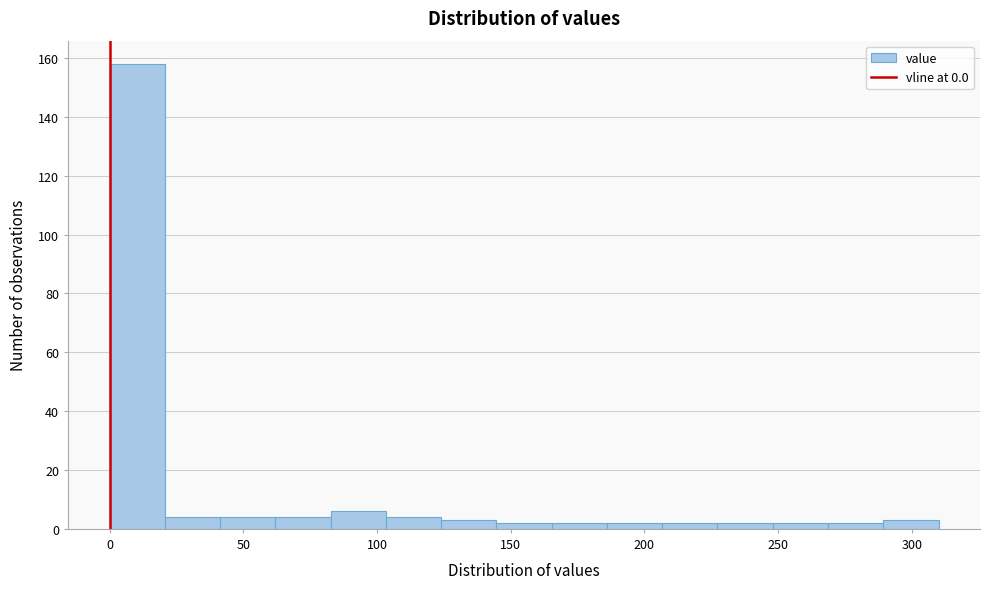

How tall is the bar that spans 105 to 125 on the x-axis? Neither the bar edges nor the heights are printed on the chart, so give them approximately, as read against the axes.

4